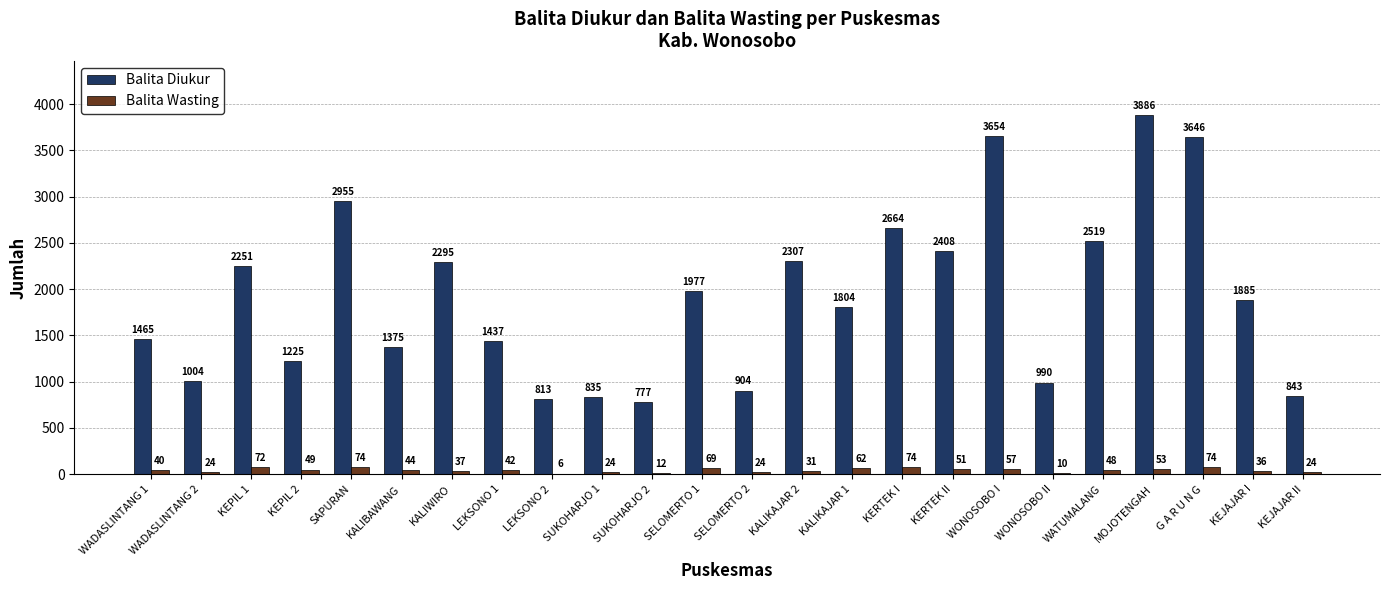

Which series changed the most between LEKSONO 1 and KEJAJAR II?

Balita Diukur